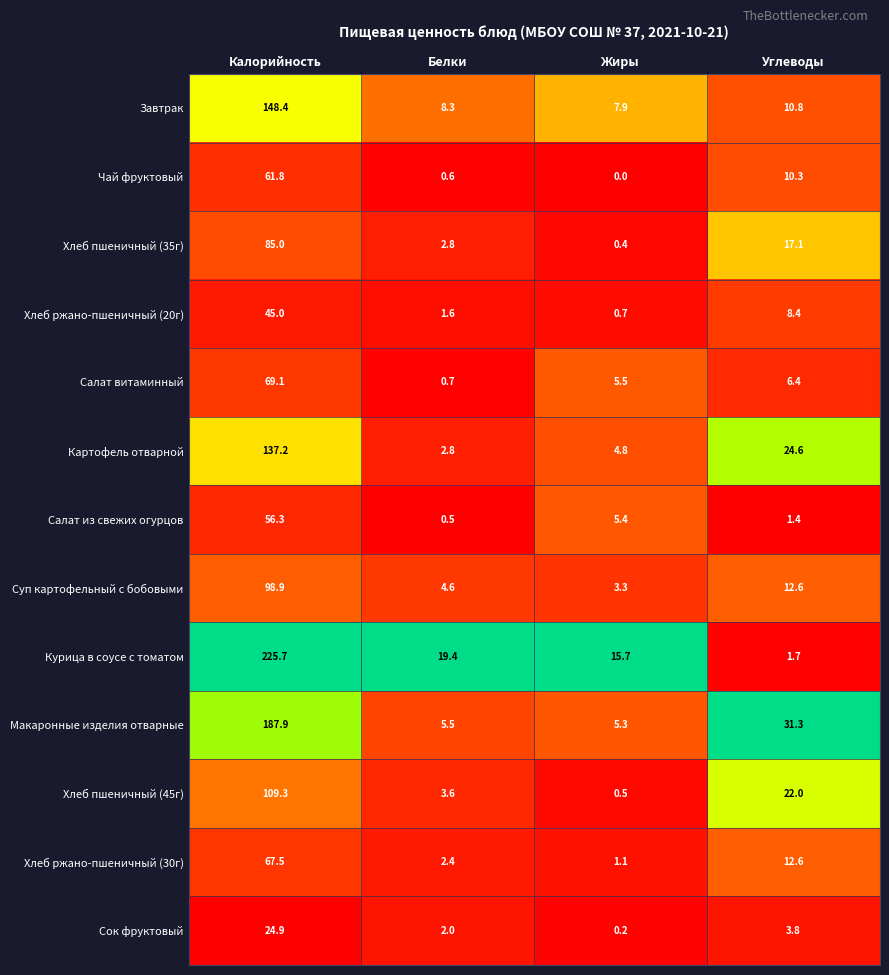

Rank the series at Калорийность from lowest to highest value.

Сок фруктовый, Хлеб ржано-пшеничный (20г), Салат из свежих огурцов, Чай фруктовый, Хлеб ржано-пшеничный (30г), Салат витаминный, Хлеб пшеничный (35г), Суп картофельный с бобовыми, Хлеб пшеничный (45г), Картофель отварной, Завтрак, Макаронные изделия отварные, Курица в соусе с томатом